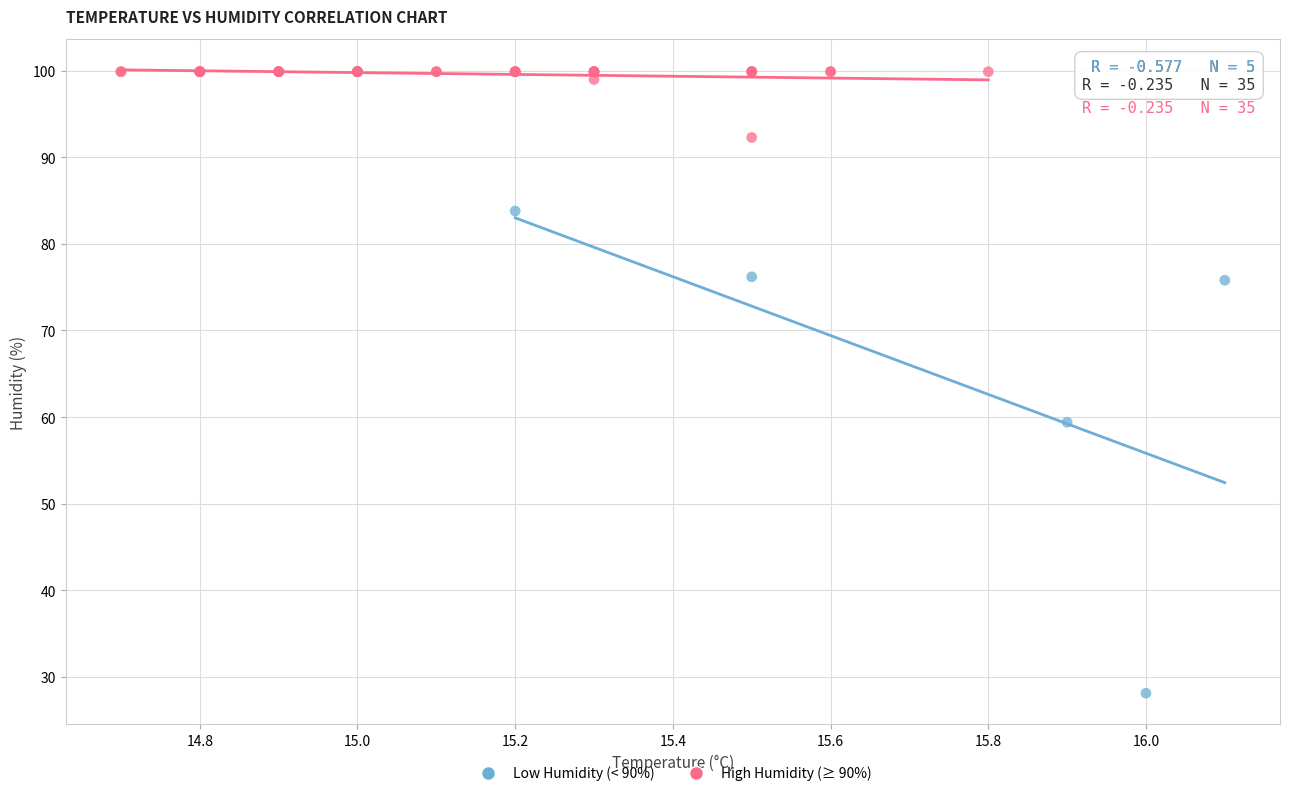

What are all the series names shown in the legend?

Low Humidity (< 90%), High Humidity (≥ 90%)